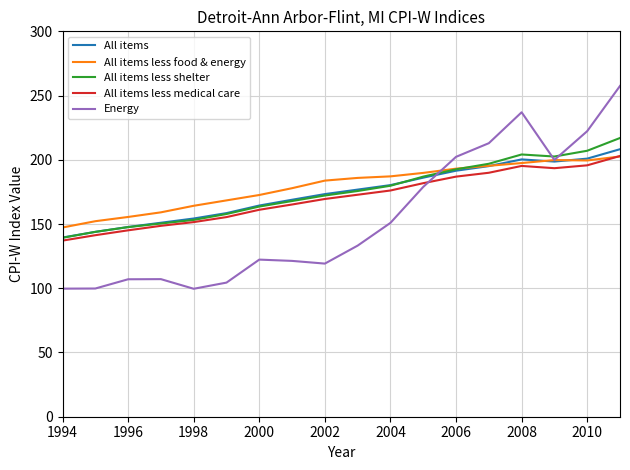

What is the minimum value for All items?

139.5